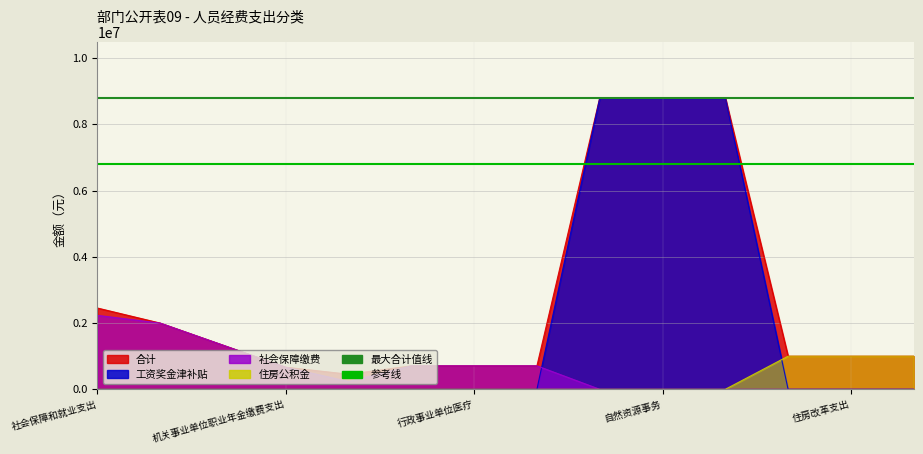

What is the average value of the 参考线 series?

6800000